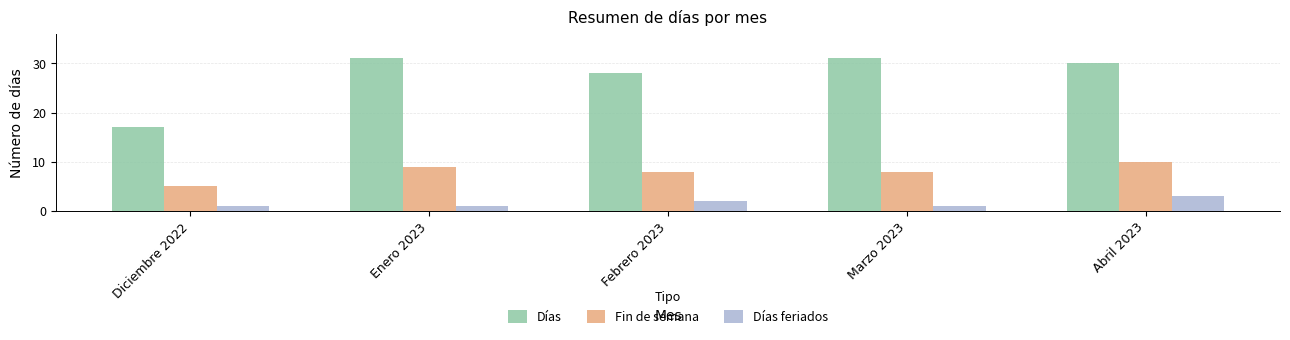

What is the sum of all Días feriados values?

8